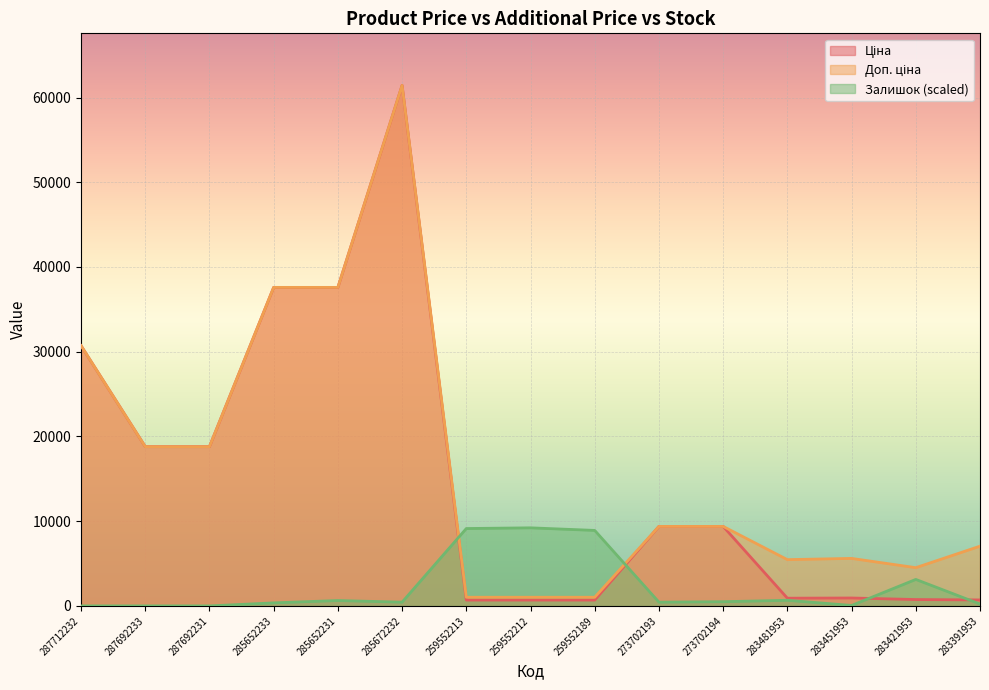

Where is the first local maximum for Доп. ціна?

285672232